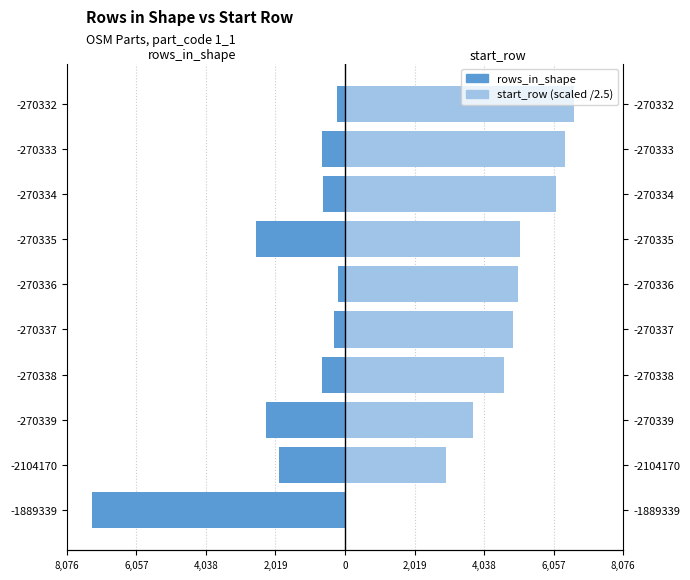

How many values in the start_row (scaled) series are below 5016?

5